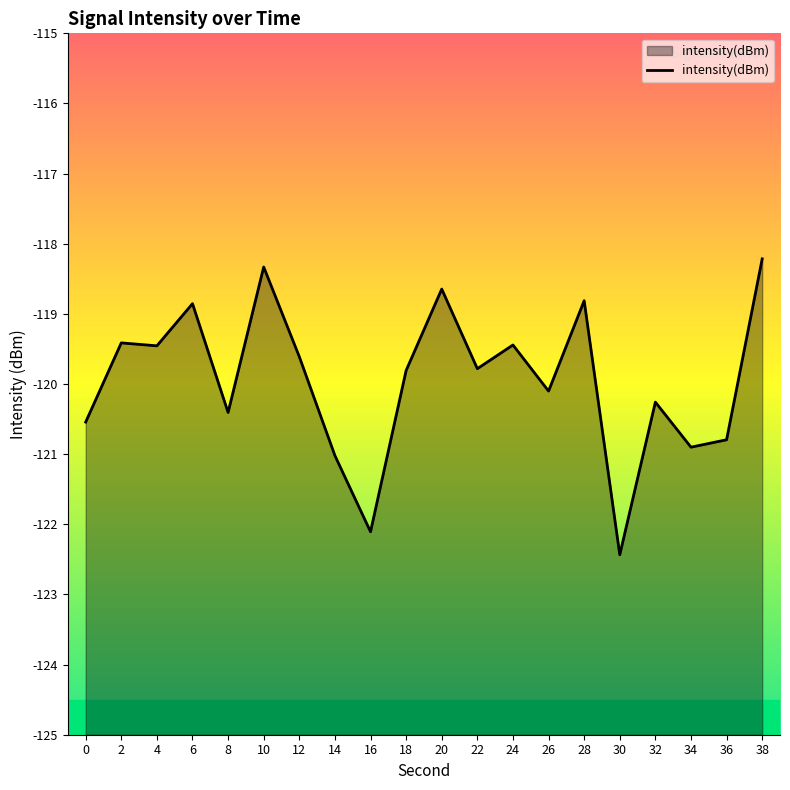

What is the maximum value shown in the chart?

-118.2